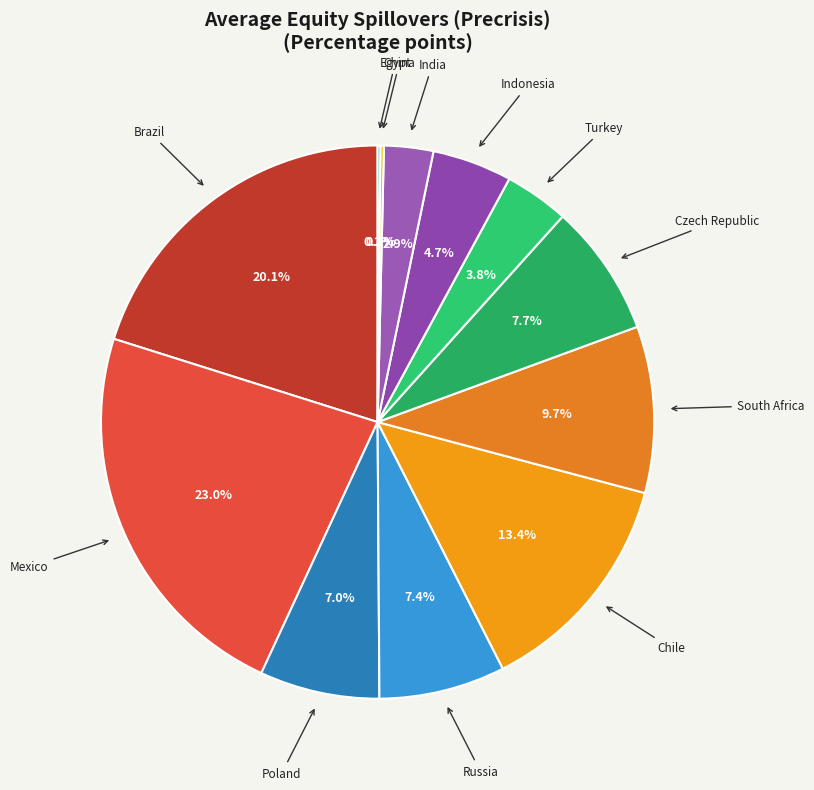

Which has a higher value, Chile or Turkey?

Chile